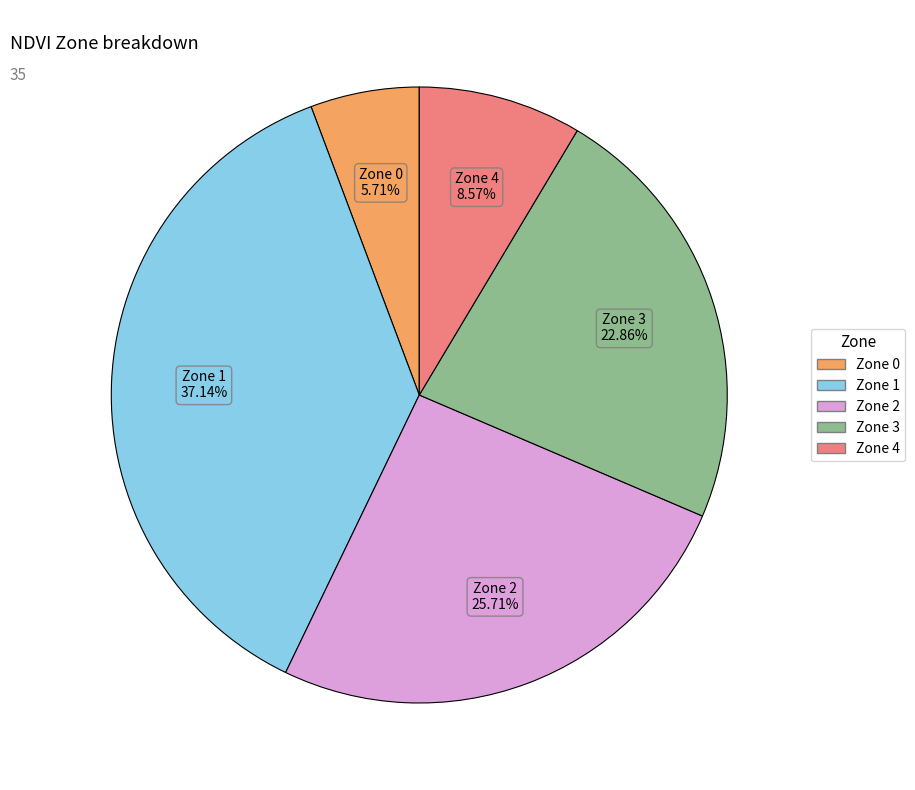

Is Zone 1 the majority of the pie?

No